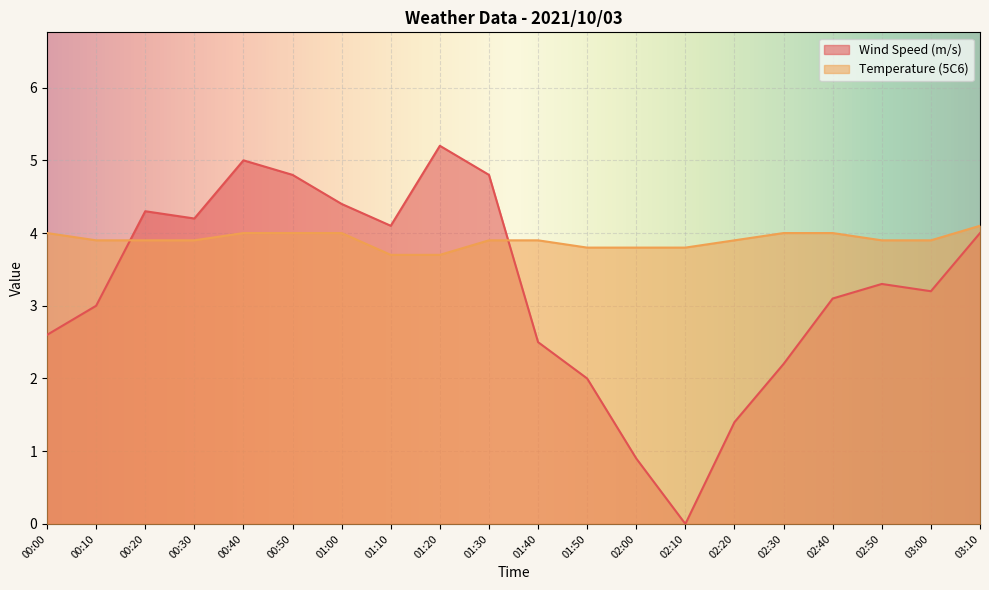

What position from the left is 02:10?

14